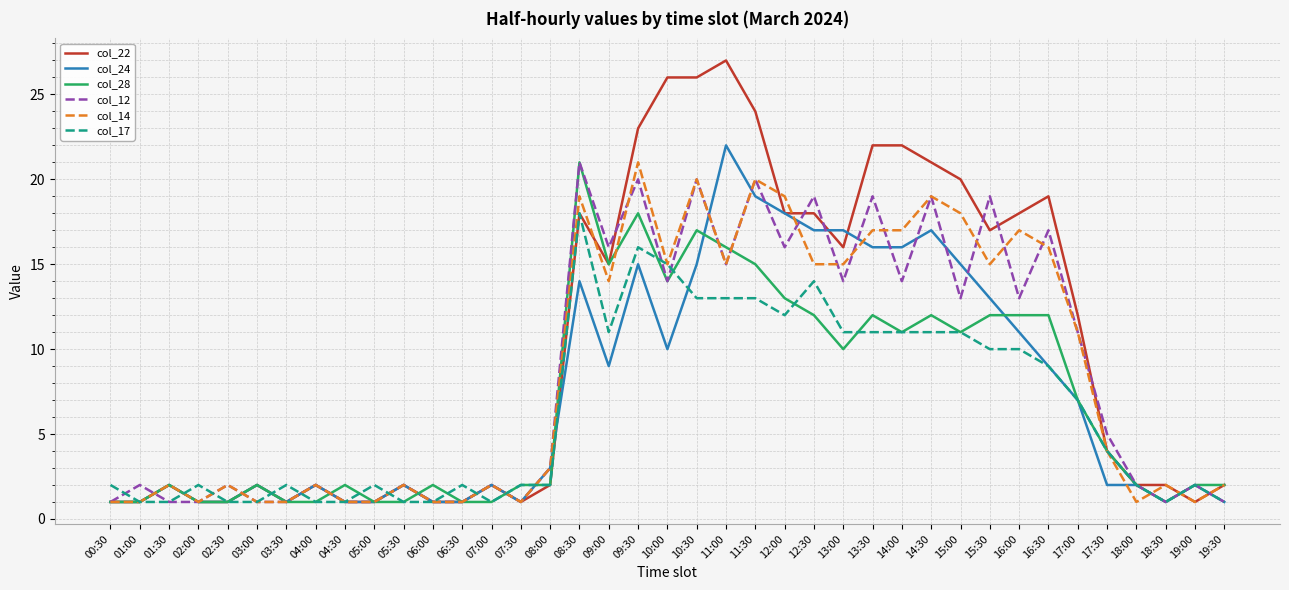

What position from the right is 08:30?

23